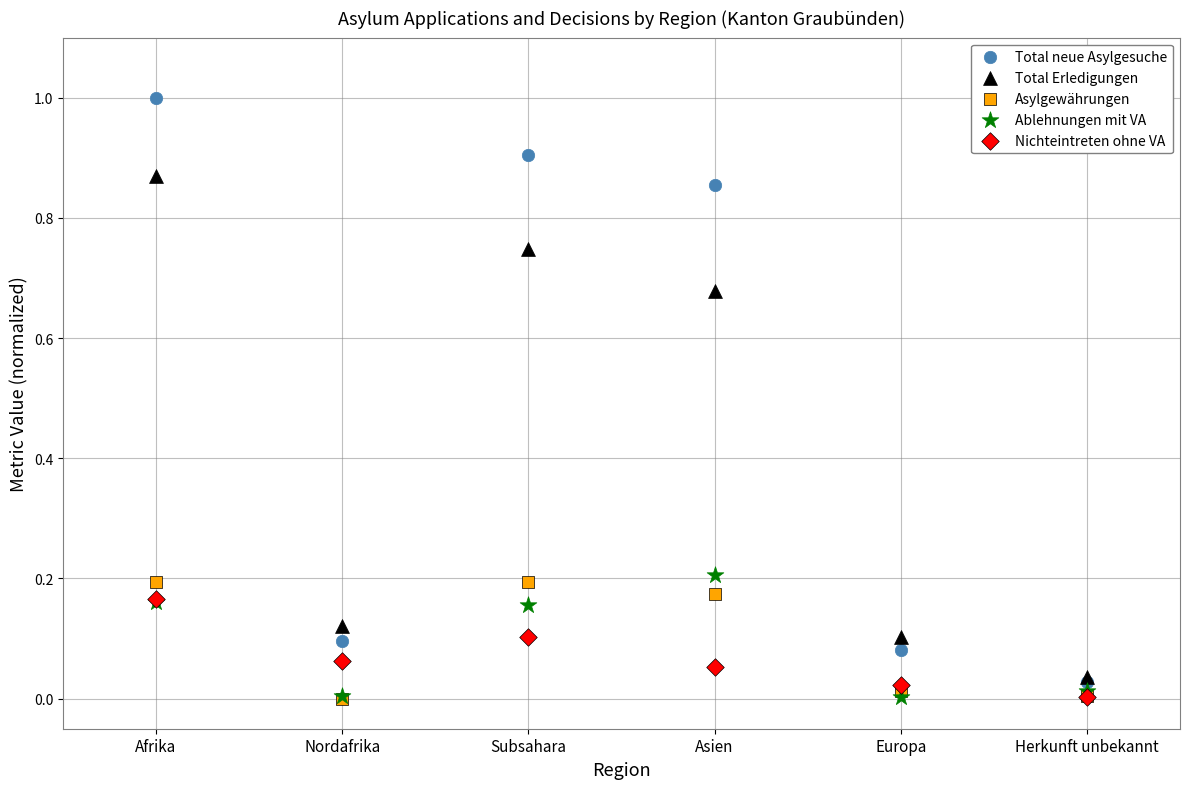

What are all the series names shown in the legend?

Total neue Asylgesuche, Total Erledigungen, Asylgewährungen, Ablehnungen mit VA, Nichteintreten ohne VA